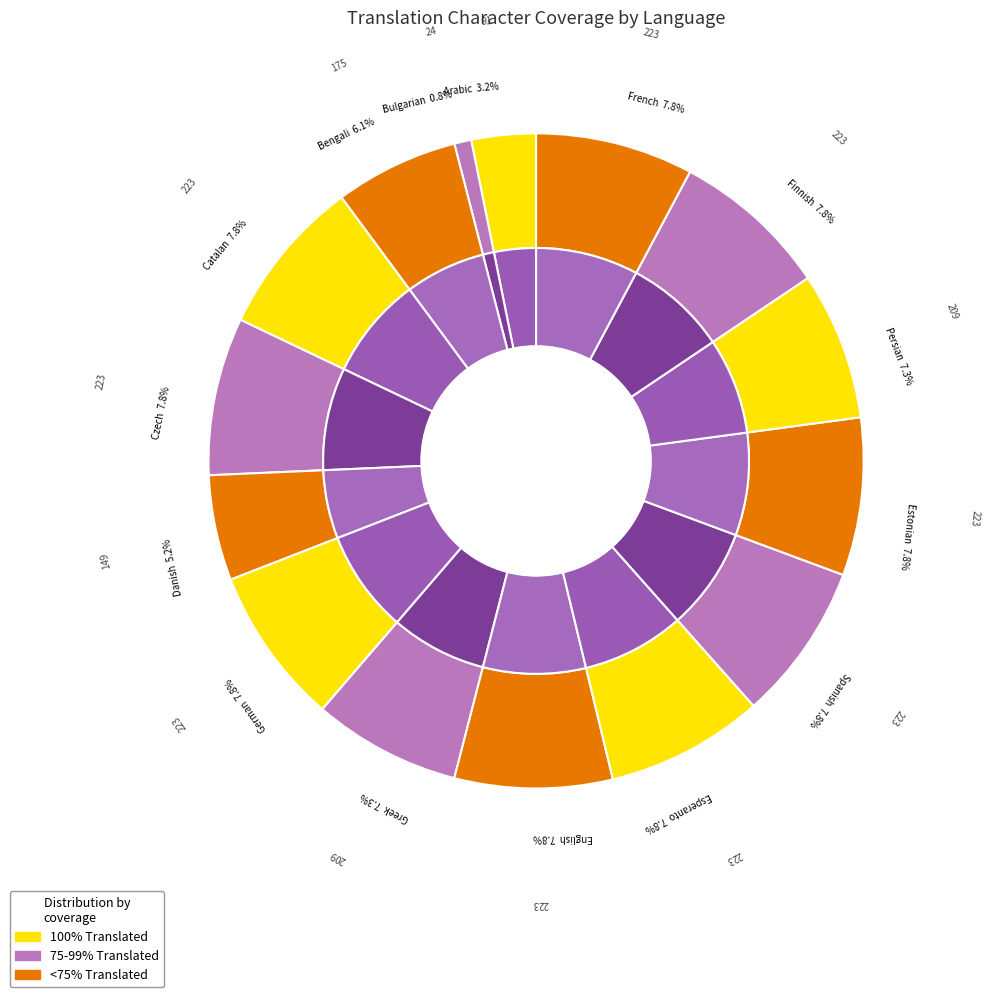

To the nearest percent, what is the difference between the Spanish and Bengali slice percentages?

2%